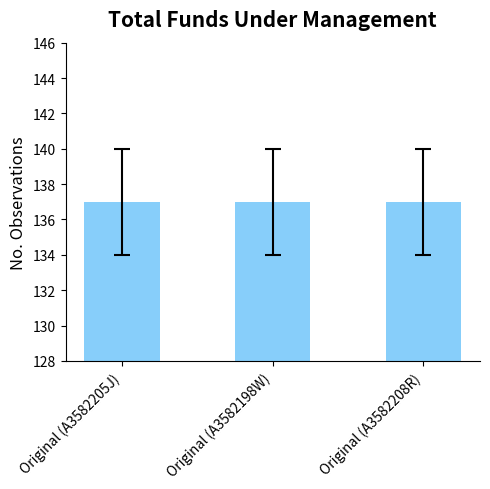

At which category is the sum across all series the highest?

A3582205J